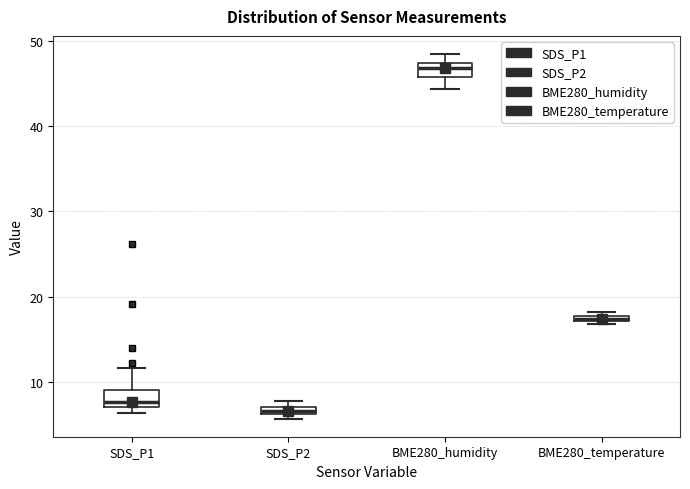

Where is the upper edge of the box for SDS_P1 on the y-axis? The values are not printed on the chart, so give them approximately, as read against the axis.

9